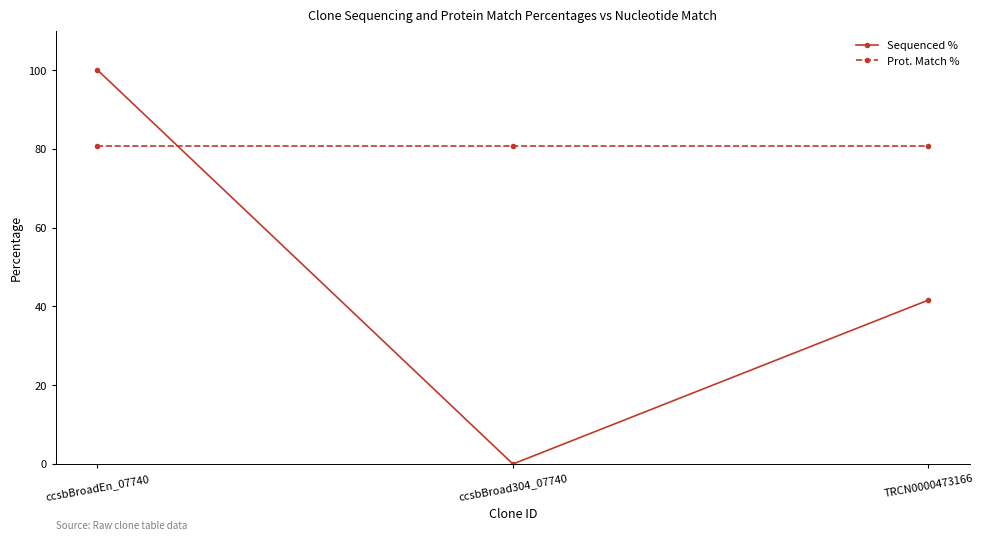

Which series has the largest range (max minus min)?

Sequenced %